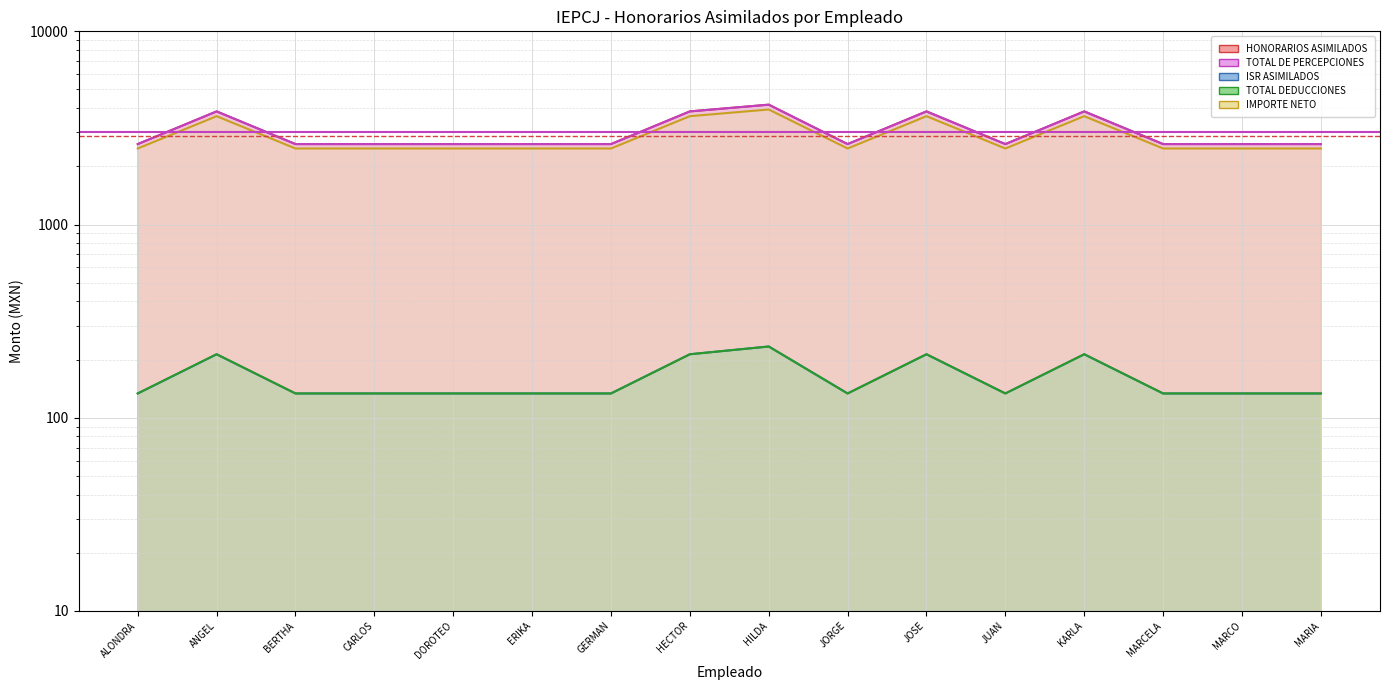

What is the minimum value for TOTAL DE PERCEPCIONES?

2607.8